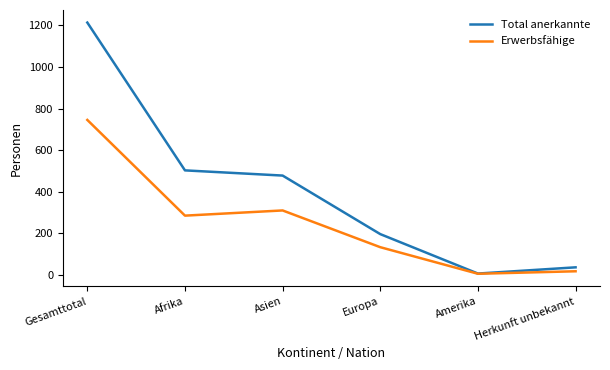

The Erwerbsfähige series shows 745 at Gesamttotal. True or false?

True